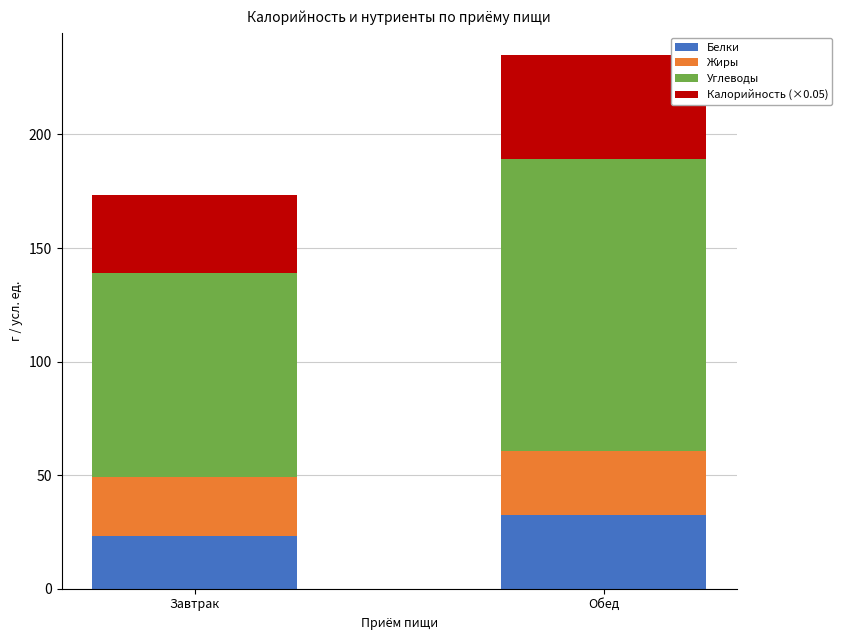

At which category is the sum across all series the highest?

Обед